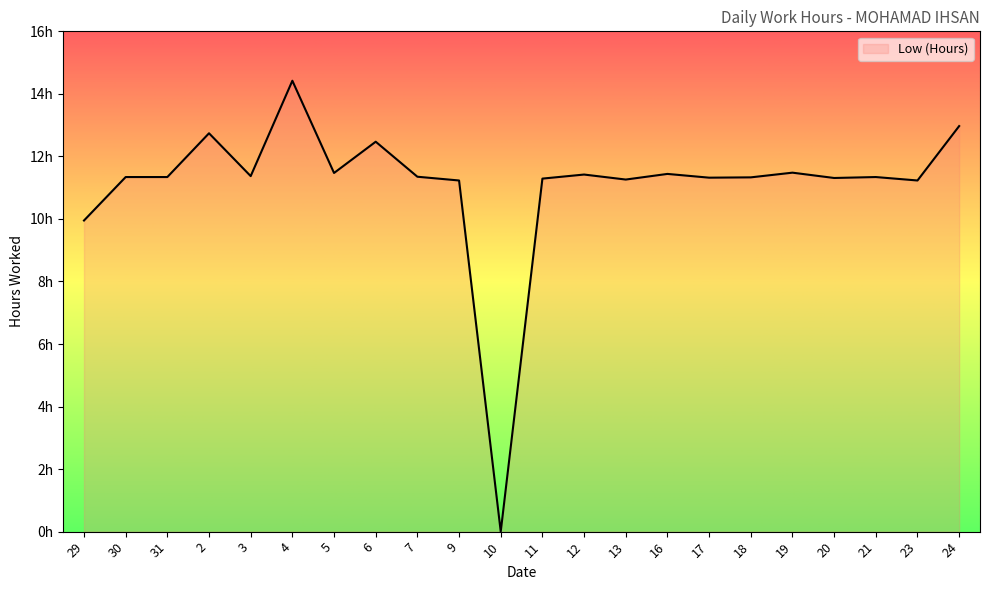

Is it true that the value at 12 is 20.1?

False